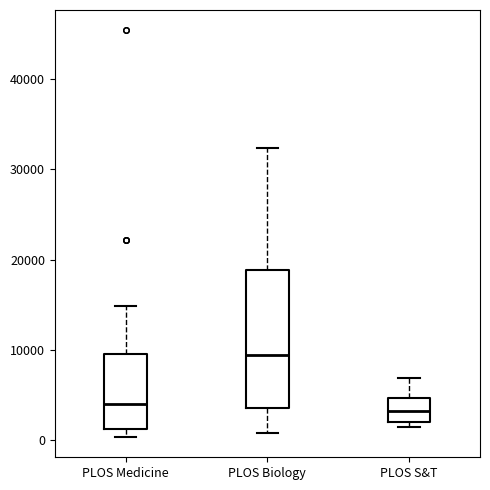

Where does the upper whisker of the box for PLOS Medicine end on the y-axis? The values are not printed on the chart, so give them approximately, as read against the axis.

15000